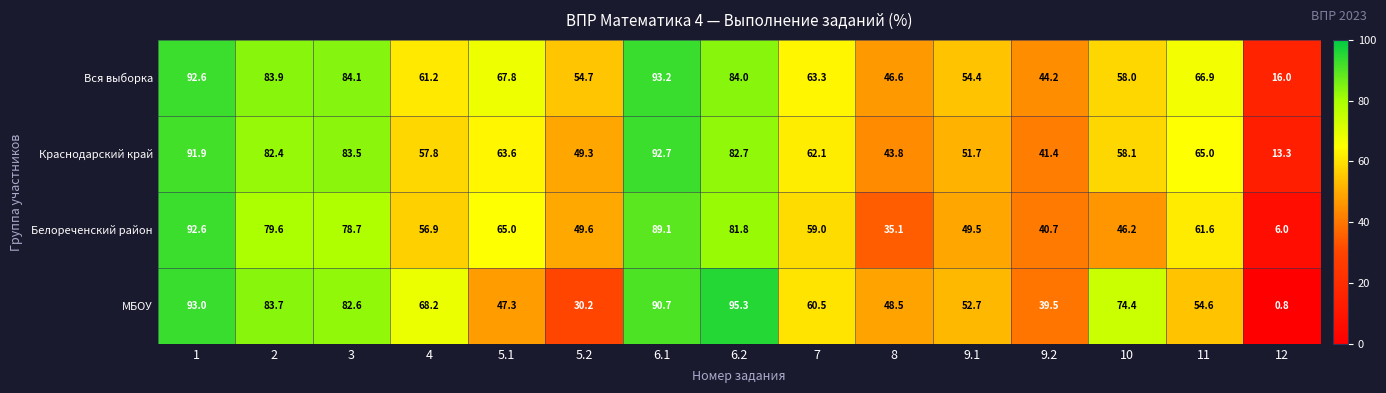

What value does the Вся выборка series have at 5.2?

54.7